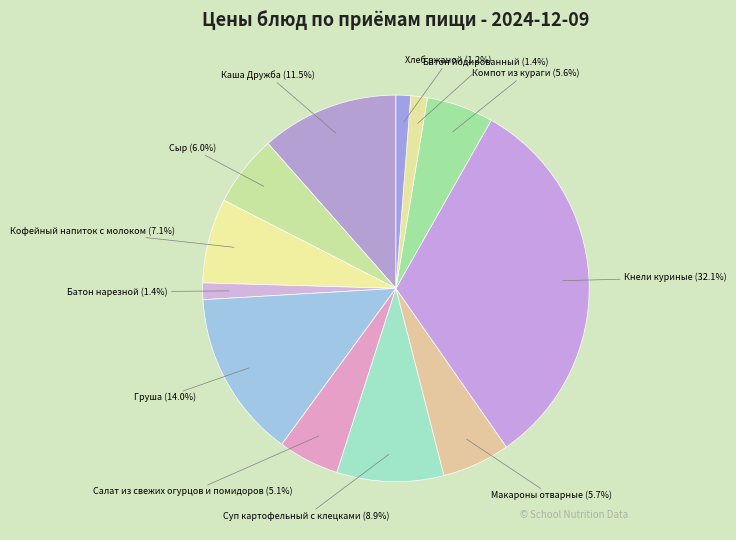

Which has a higher value, Груша or Каша Дружба?

Груша